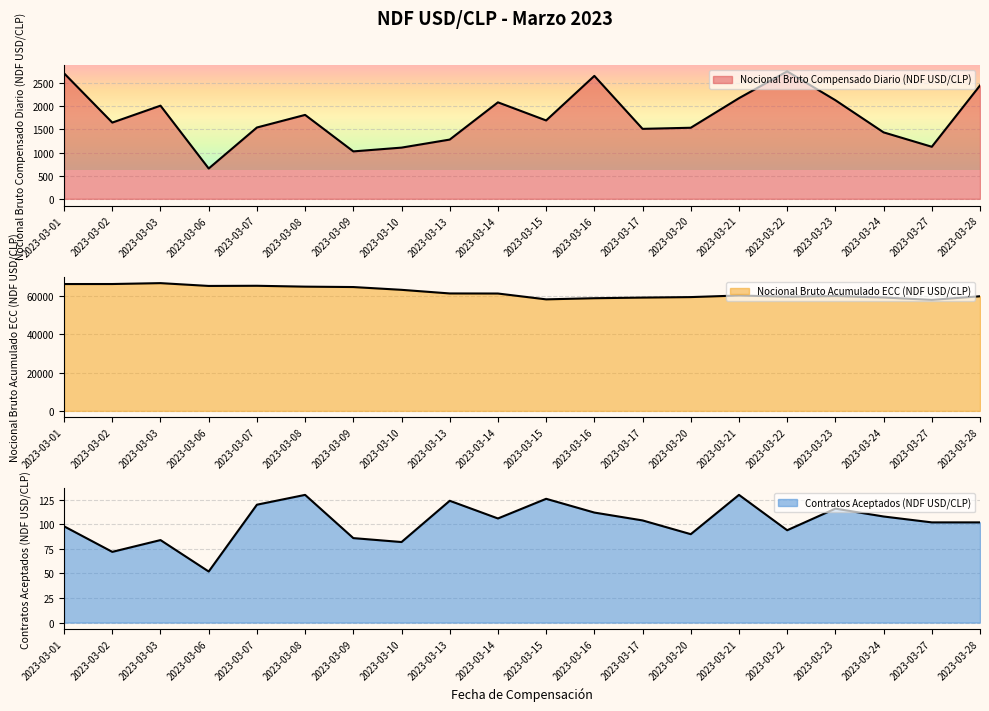

How many interior local valleys does the Nocional Bruto Compensado Diario (NDF USD/CLP) series have?

6